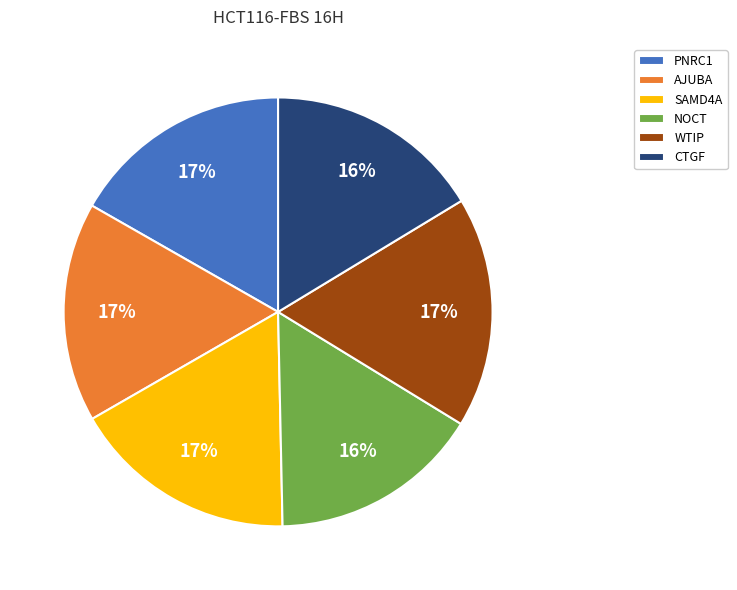

What percentage is the PNRC1 slice, to the nearest percent?

17%